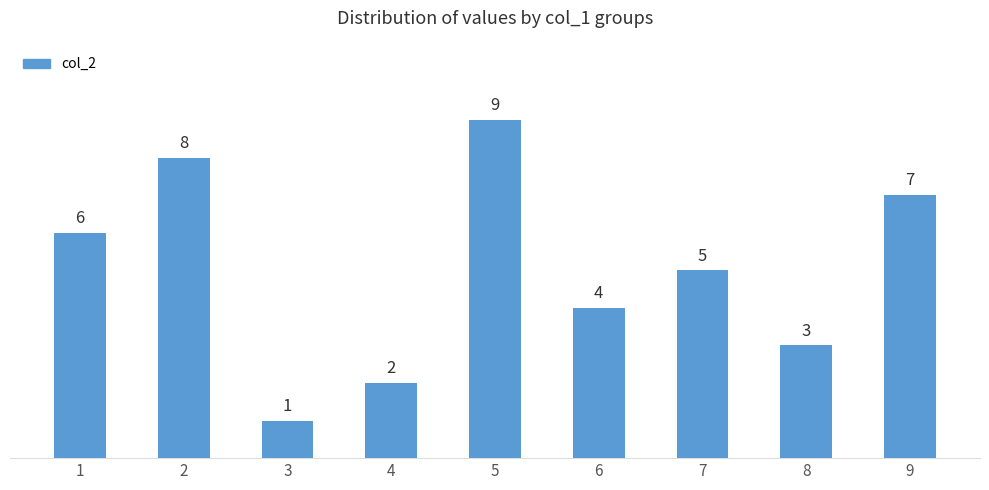

Rank the categories by value from highest to lowest.

5, 2, 9, 1, 7, 6, 8, 4, 3